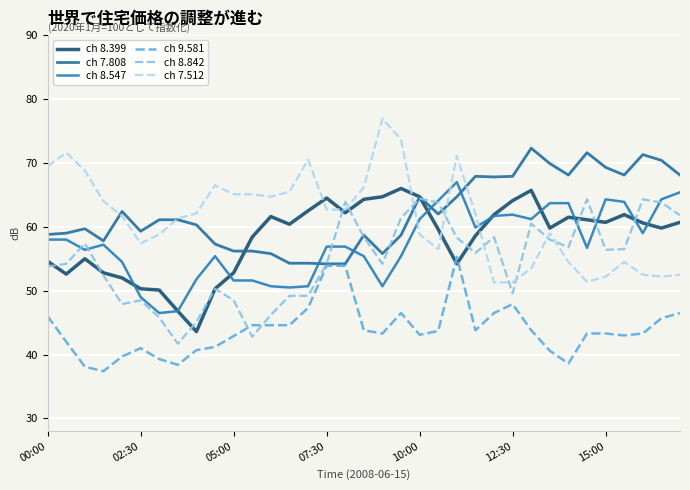

Is this an area chart (filled region under the line)?

No